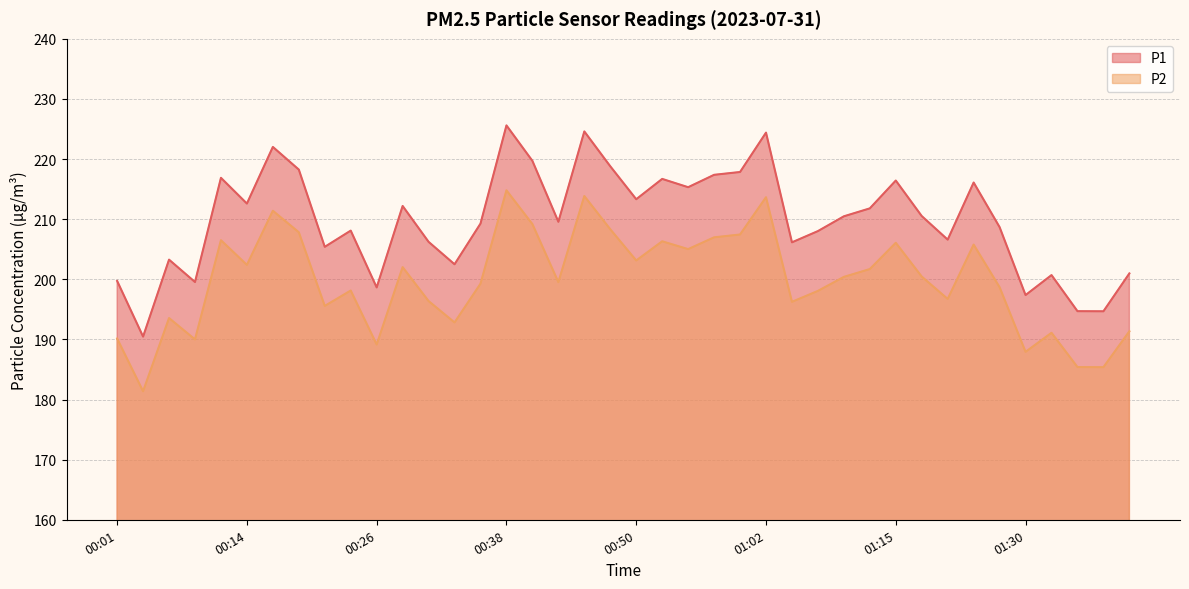

Reading left to right, what are all the values shown in this chart?

P1: 199.7	190.5	203.3	199.6	216.9	212.6	222.0	218.2	205.4	208.1	198.7	212.2	206.2	202.5	209.3	225.6	219.7	209.6	224.6	218.8	213.3	216.7	215.3	217.4	217.8	224.4	206.2	208.0	210.5	211.8	216.4	210.5	206.6	216.1	208.7	197.4	200.7	194.7	194.7	201.0
P2: 190.2	181.4	193.6	190.0	206.5	202.4	211.4	207.8	195.6	198.1	189.2	202.0	196.4	192.8	199.3	214.8	209.2	199.5	213.8	208.3	203.1	206.3	205.0	207.0	207.4	213.7	196.2	198.1	200.4	201.7	206.1	200.4	196.7	205.8	198.7	187.9	191.1	185.4	185.4	191.3